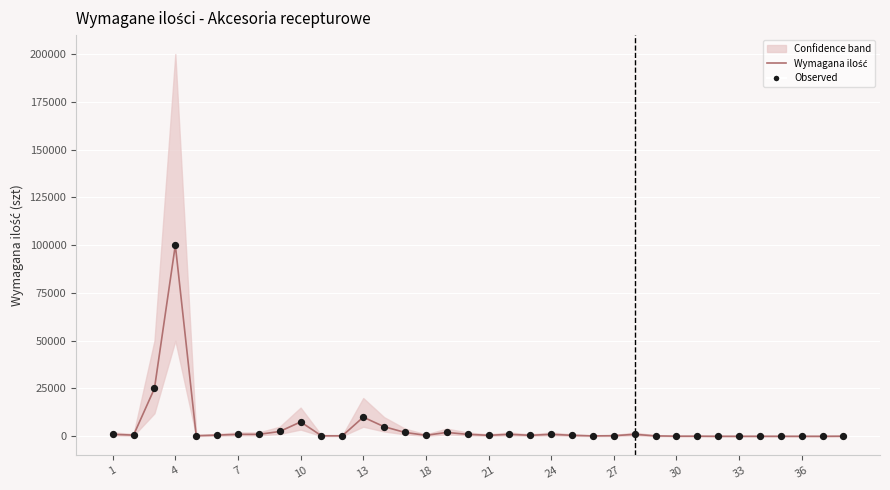

Is the value of Wymagana ilość at 13 greater than the value of Observed at 36?

Yes